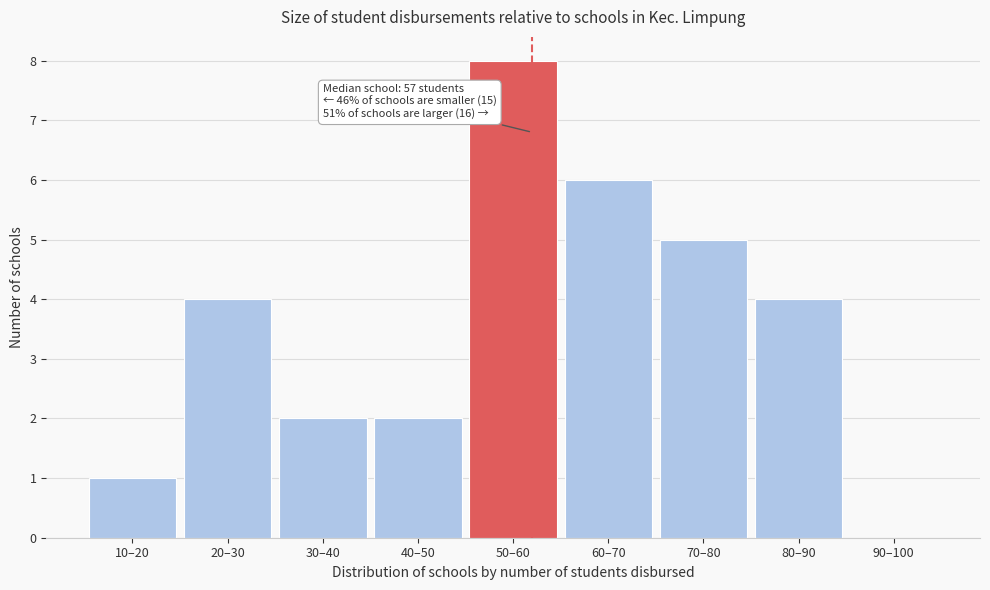

Reading left to right, transcribe all the data shown in this chart.

10–20=1	20–30=4	30–40=2	40–50=2	50–60=8	60–70=6	70–80=5	80–90=4	90–100=0